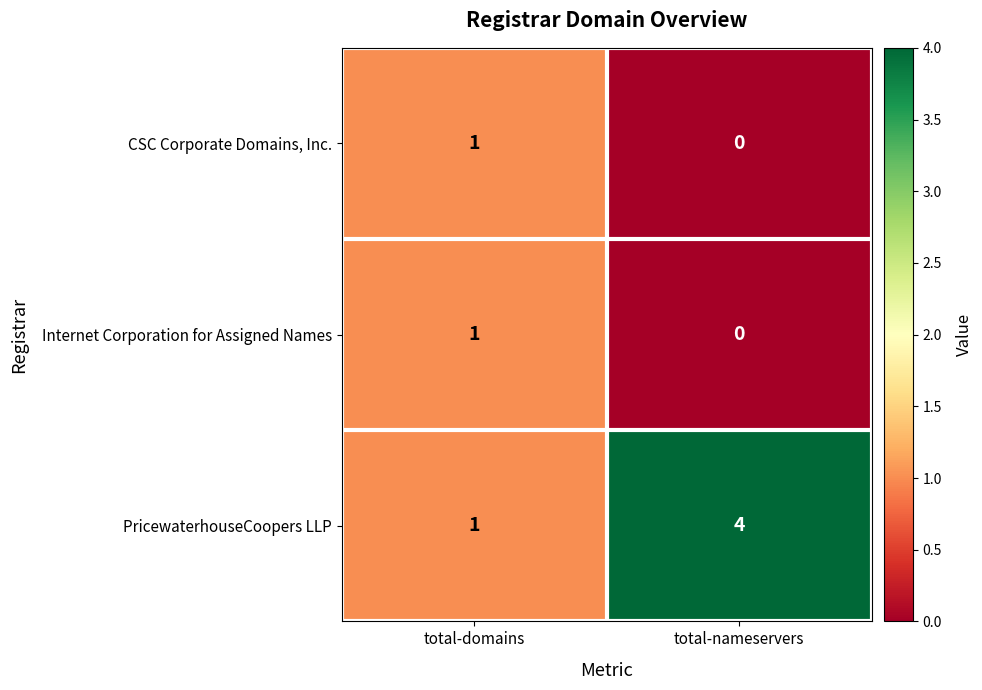

Is it true that PricewaterhouseCoopers LLP equals 4 at total-nameservers?

True